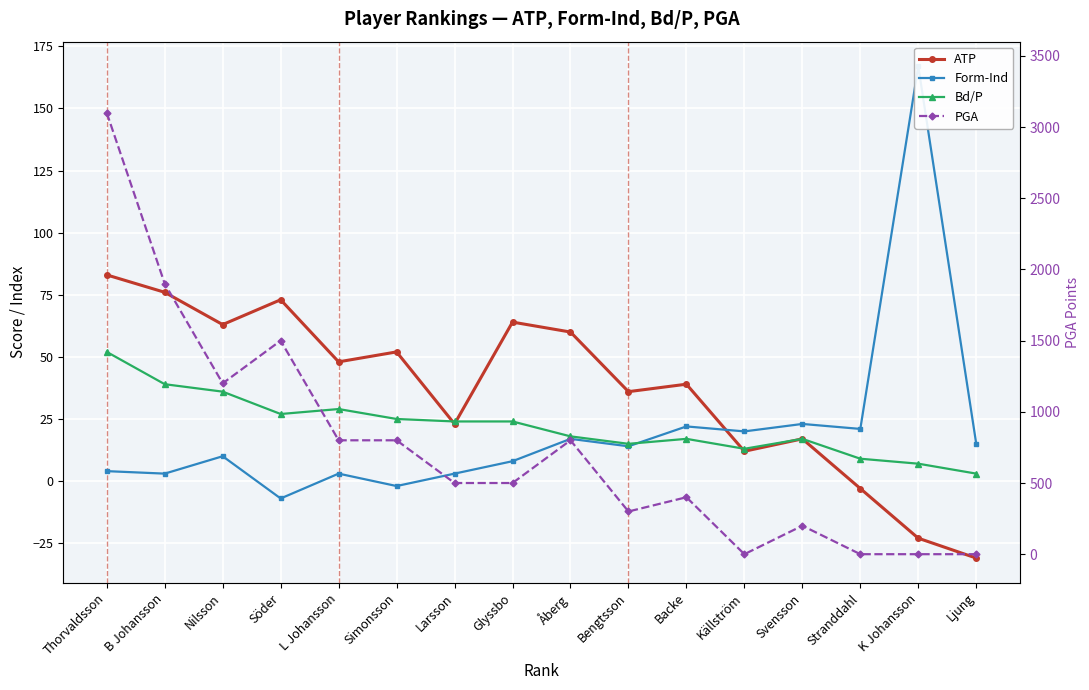

The value of PGA at Stranddahl is -1461. True or false?

False